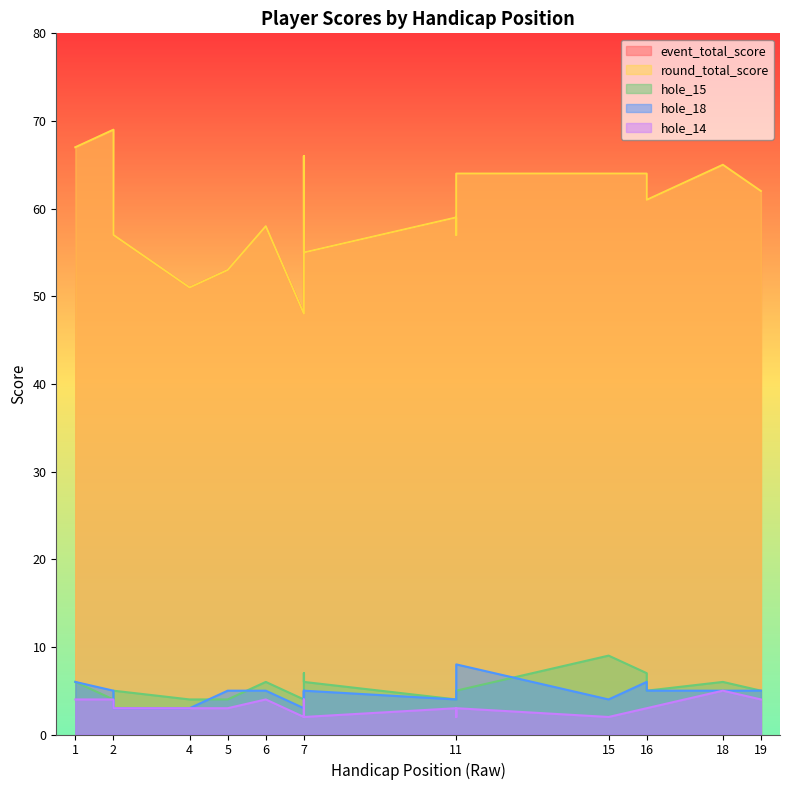

How many lines are shown in the chart?

5